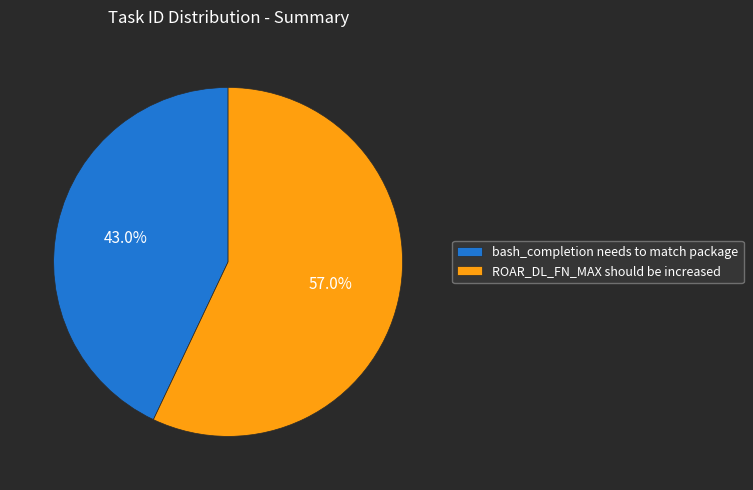

What is the majority slice?

ROAR_DL_FN_MAX should be increased